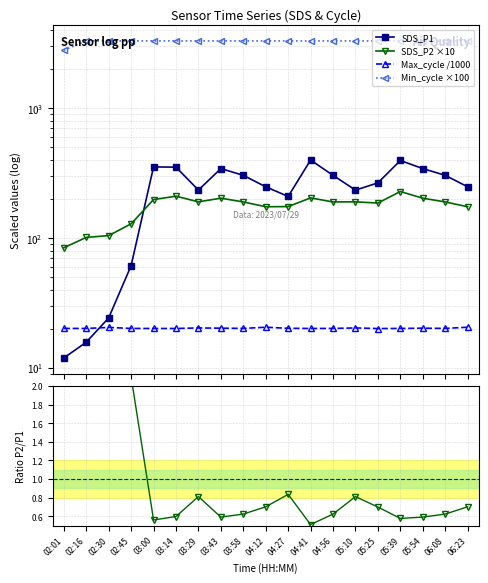

True or false: Min_cycle ×100 has more than 1 interior local peaks.

False